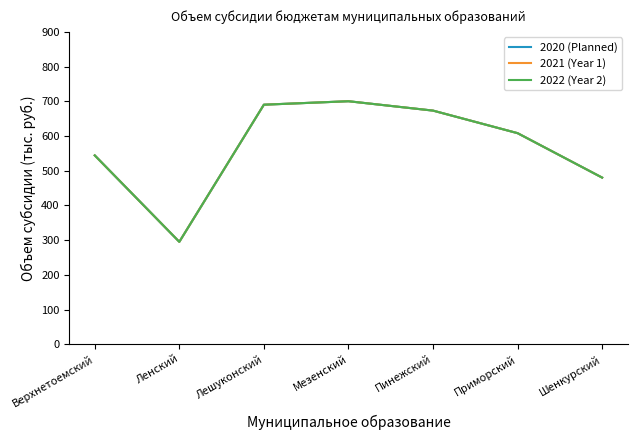

Reading left to right, extract all data points from this chart.

2020 (Planned): Верхнетоемский=544	Ленский=295	Лешуконский=690	Мезенский=700	Пинежский=673	Приморский=608	Шенкурский=480
2021 (Year 1): Верхнетоемский=544	Ленский=295	Лешуконский=690	Мезенский=700	Пинежский=673	Приморский=608	Шенкурский=480
2022 (Year 2): Верхнетоемский=544	Ленский=295	Лешуконский=690	Мезенский=700	Пинежский=673	Приморский=608	Шенкурский=480